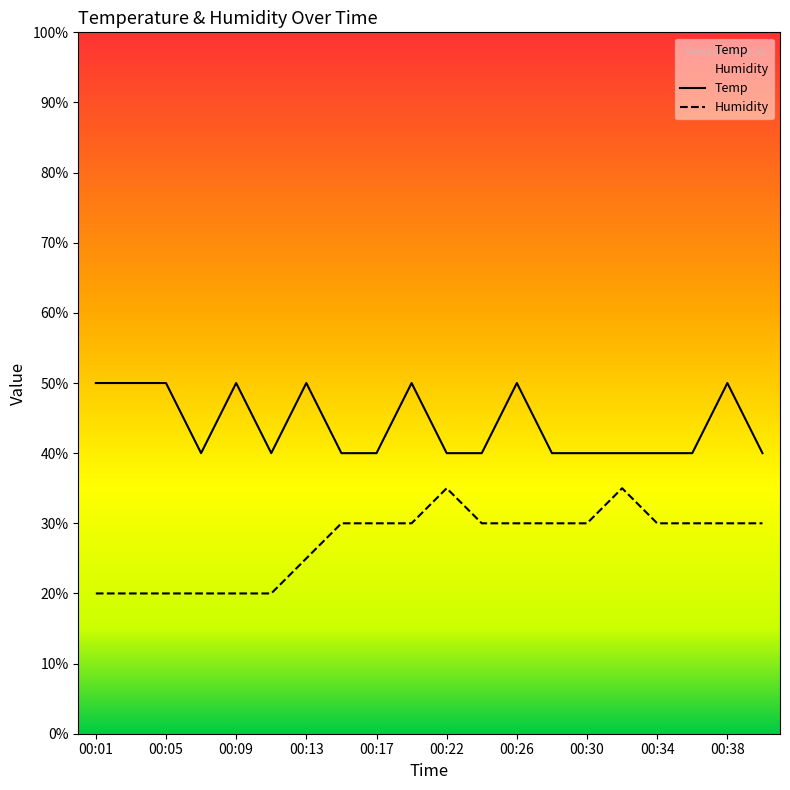

The value of Temp at 00:11 is 61.5. True or false?

False